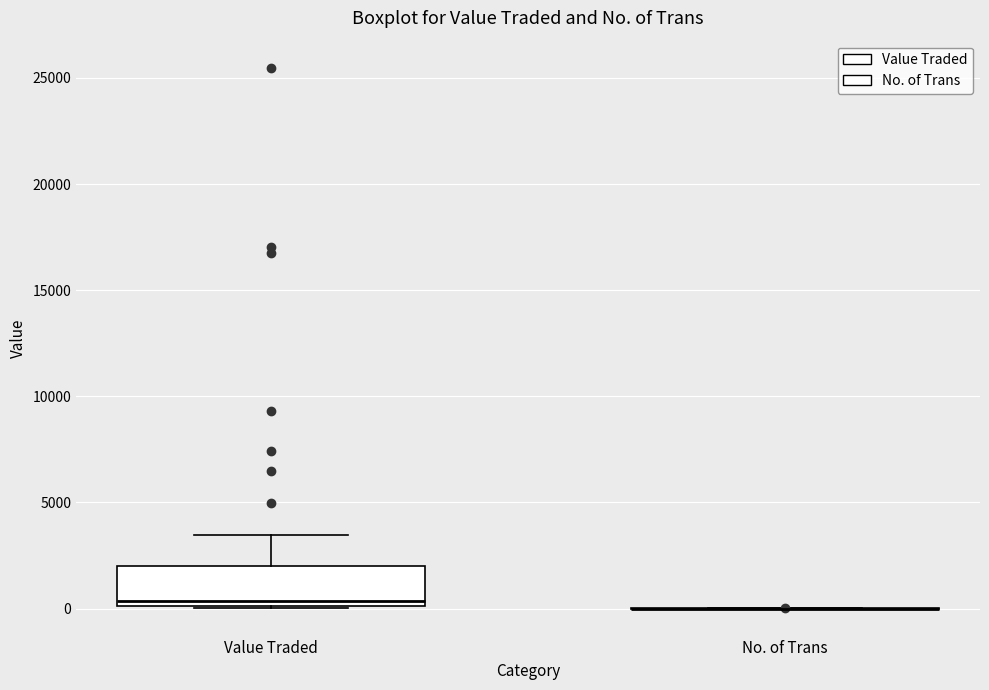

Reading left to right, read every box against the y-axis: the position of its median line, the range the box covers, and the ends of its whiskers. The values are not printed on the chart, so give them approximately, as read against the axis.

Value Traded: median 500, box 0 to 2000, whiskers 0 to 3500
No. of Trans: box collapsed to a line at 0, whiskers 0 to 0